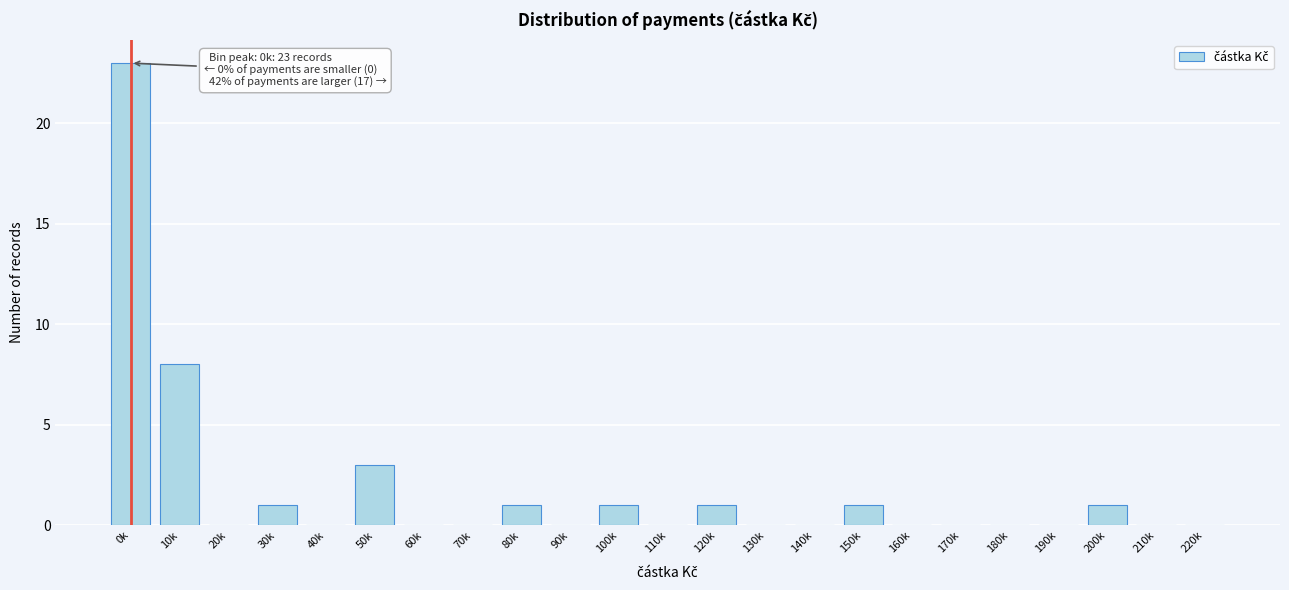

Reading left to right, transcribe all the data shown in this chart.

0k=23	10k=8	20k=0	30k=1	40k=0	50k=3	60k=0	70k=0	80k=1	90k=0	100k=1	110k=0	120k=1	130k=0	140k=0	150k=1	160k=0	170k=0	180k=0	190k=0	200k=1	210k=0	220k=0